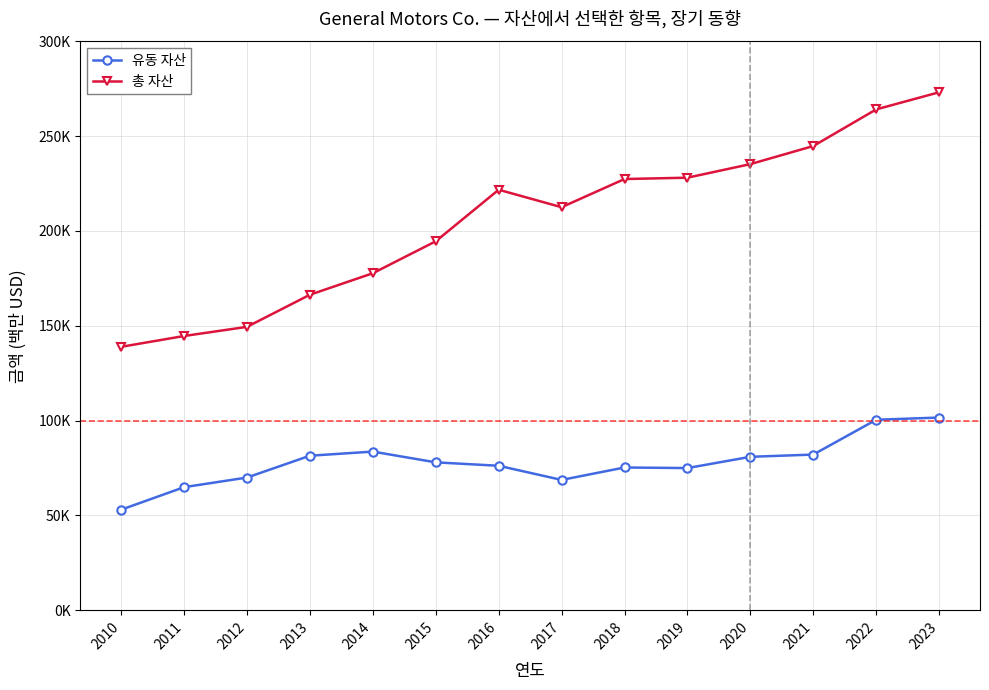

True or false: 총 자산 and 유동 자산 intersect in this chart.

False